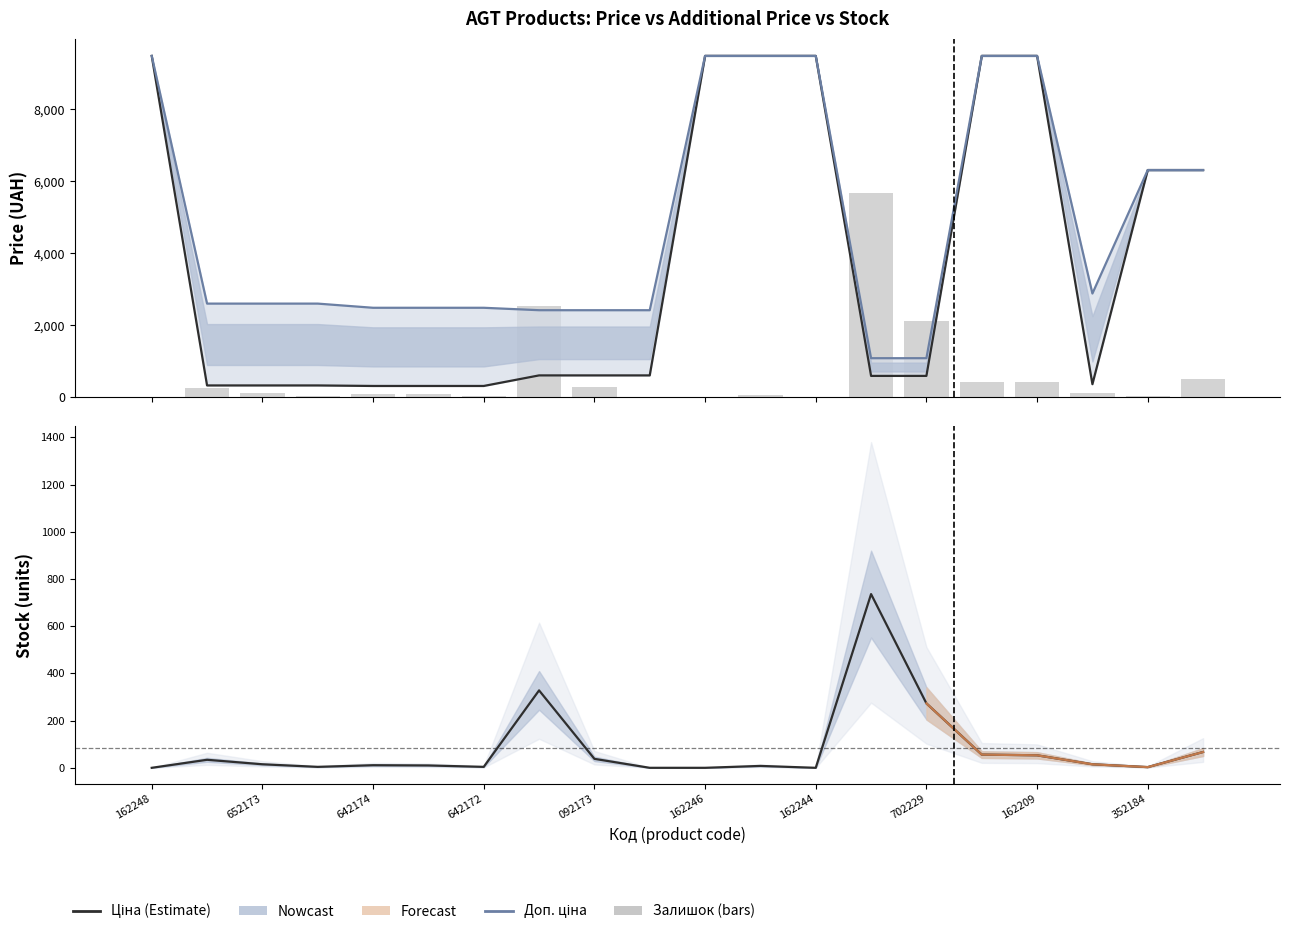

What is the maximum value for Ціна?

9480.1